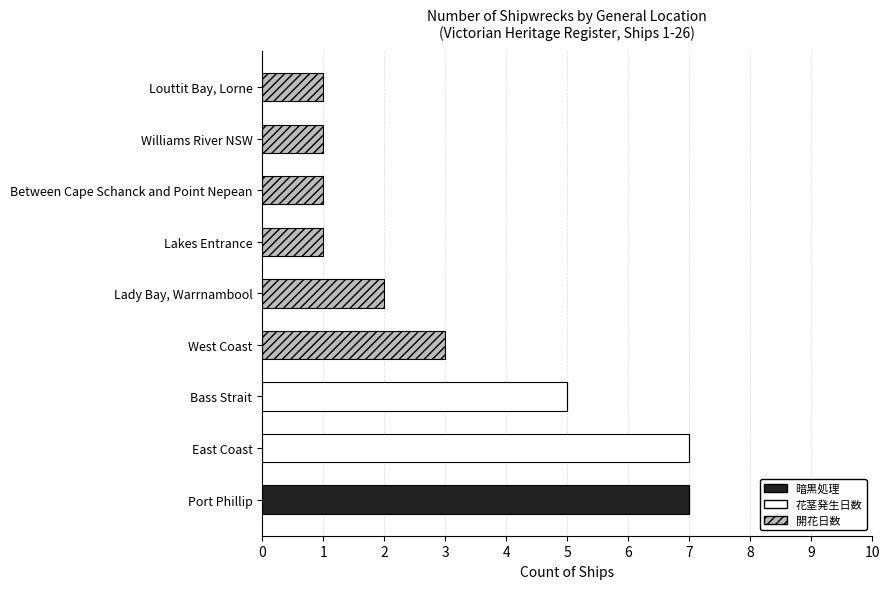

What is the total value across all series at Bass Strait?

5